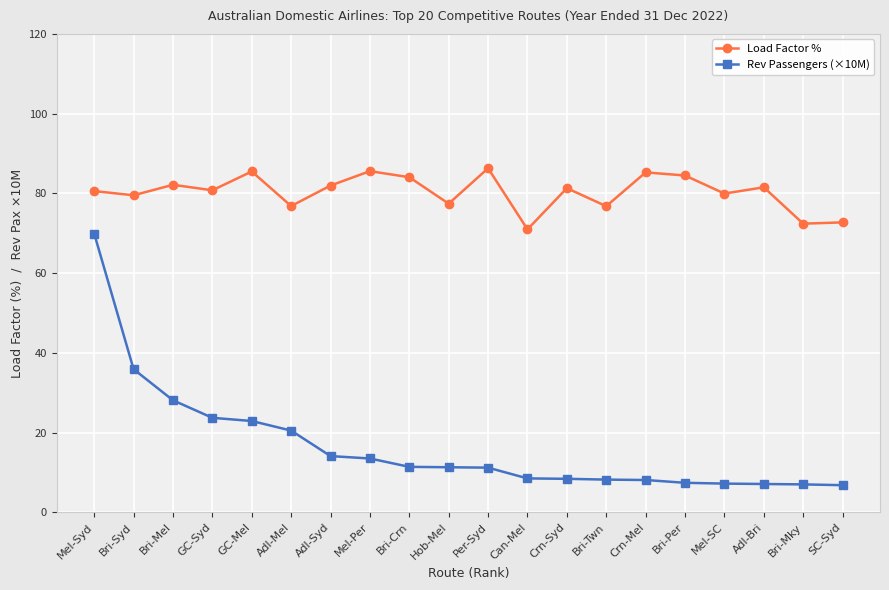

Where is Rev Passengers (×10M) nearest to the value 38?

Bri-Syd